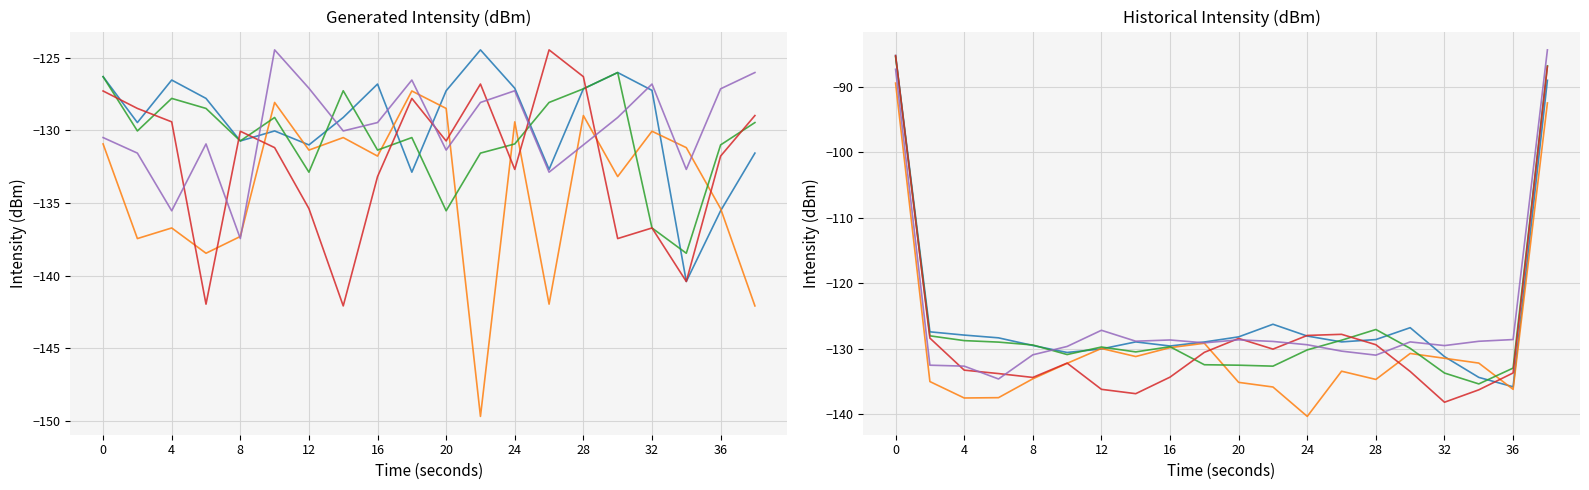

How many data points in Minute 1 are above -132?

8